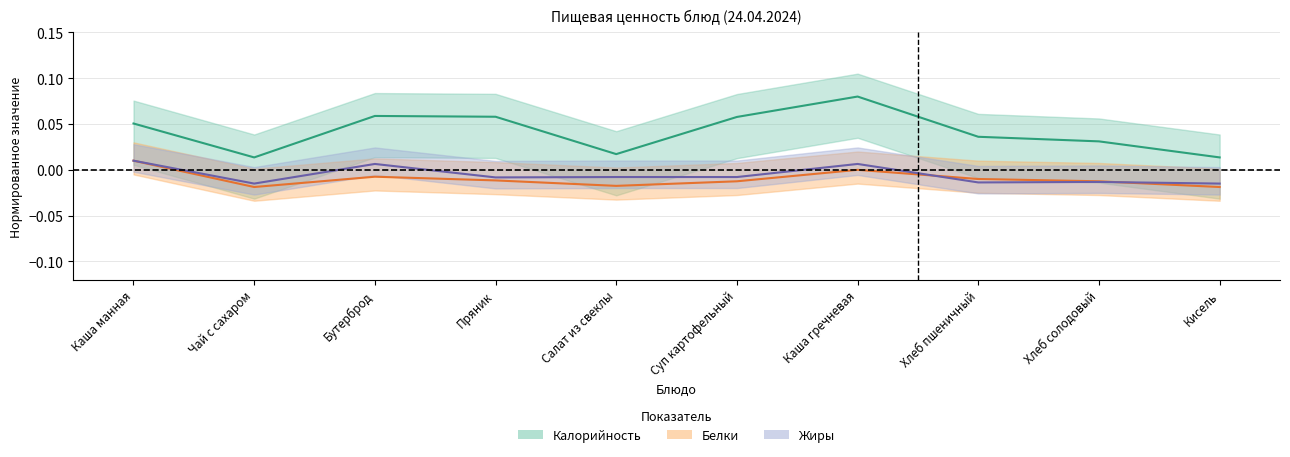

Rank the categories by Белки value from highest to lowest.

Каша манная, Каша гречневая, Бутерброд, Хлеб пшеничный, Пряник, Суп картофельный, Хлеб солодовый, Салат из свеклы, Чай с сахаром, Кисель